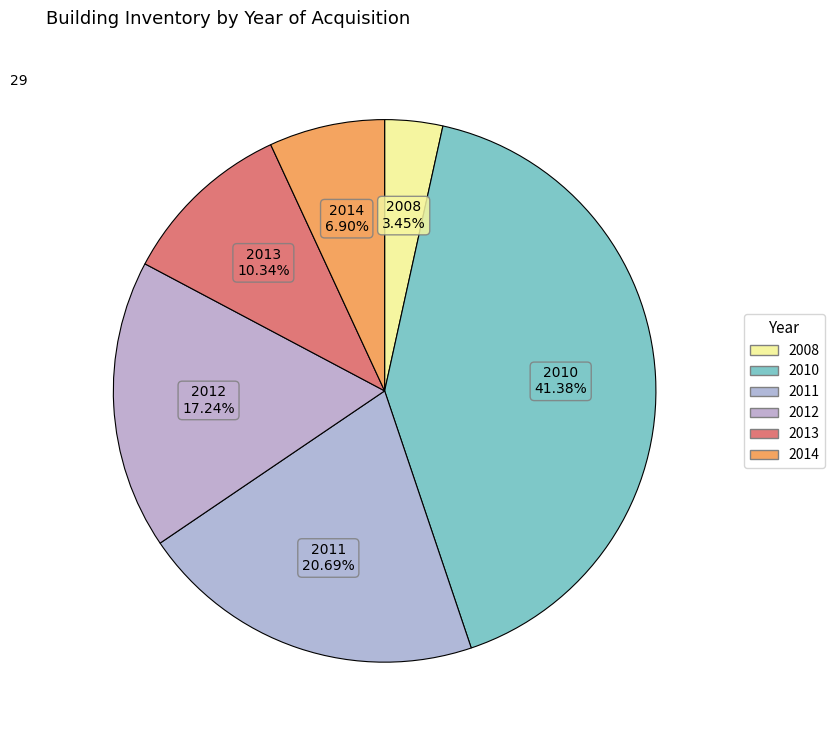

How many slices are in this pie chart?

6